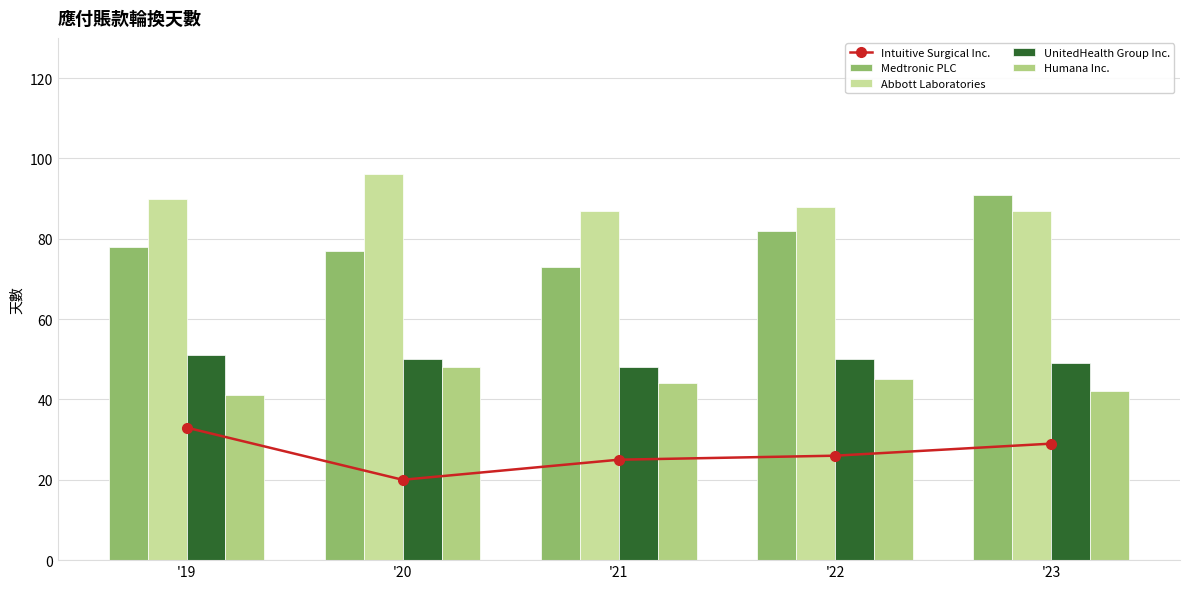

Rank the series at '22 from lowest to highest value.

Intuitive Surgical Inc., Humana Inc., UnitedHealth Group Inc., Medtronic PLC, Abbott Laboratories